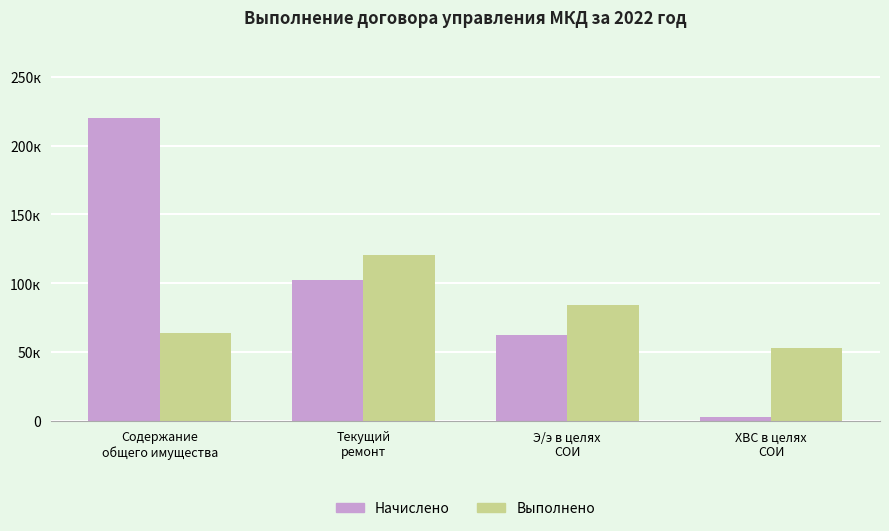

Which series has the widest spread of values?

Начислено